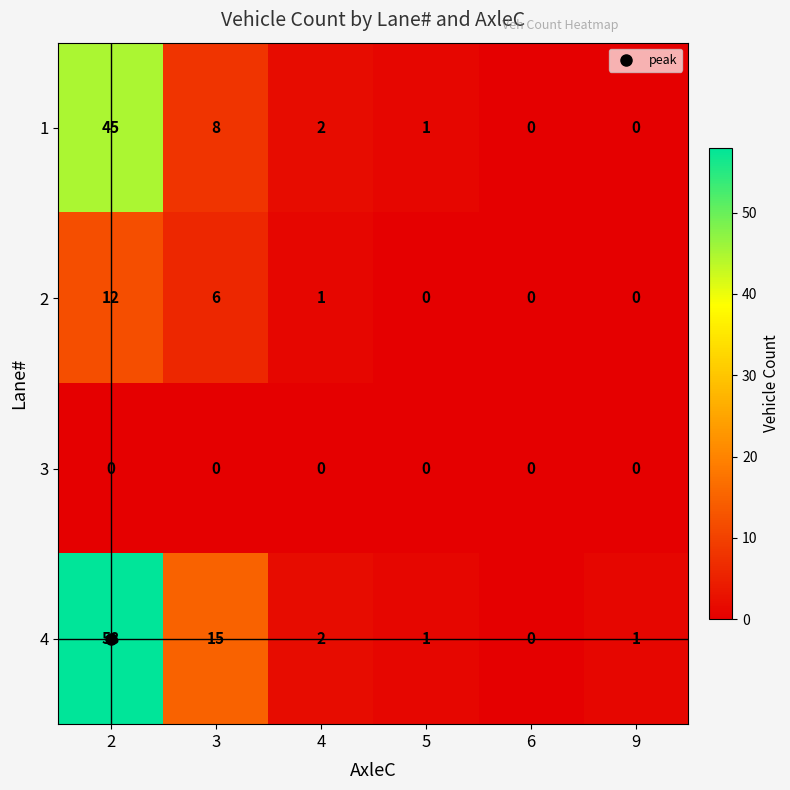

What is the maximum value for 1?

45